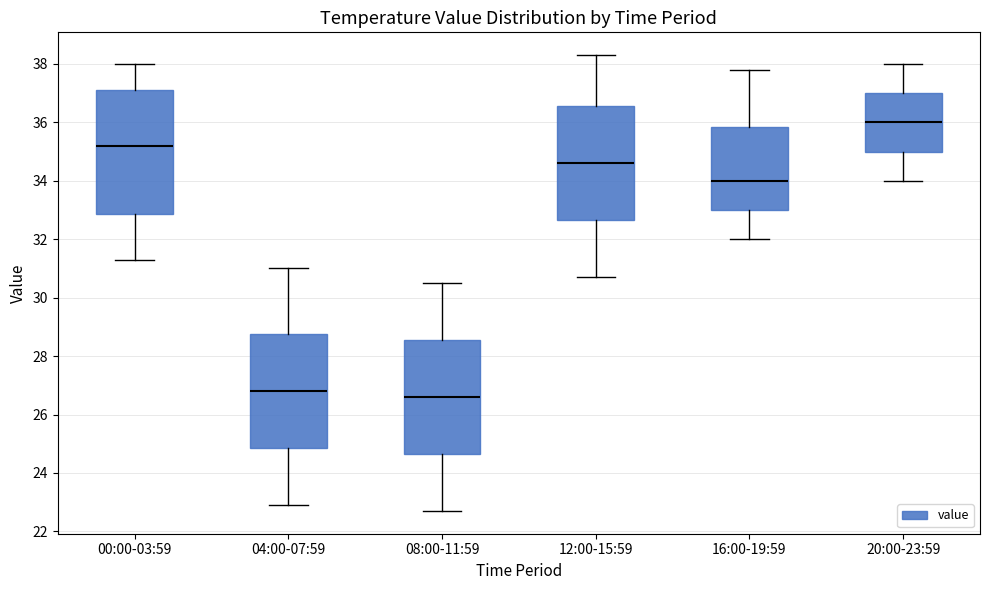

Where is the upper edge of the box for 20:00-23:59 on the y-axis? The values are not printed on the chart, so give them approximately, as read against the axis.

37.0